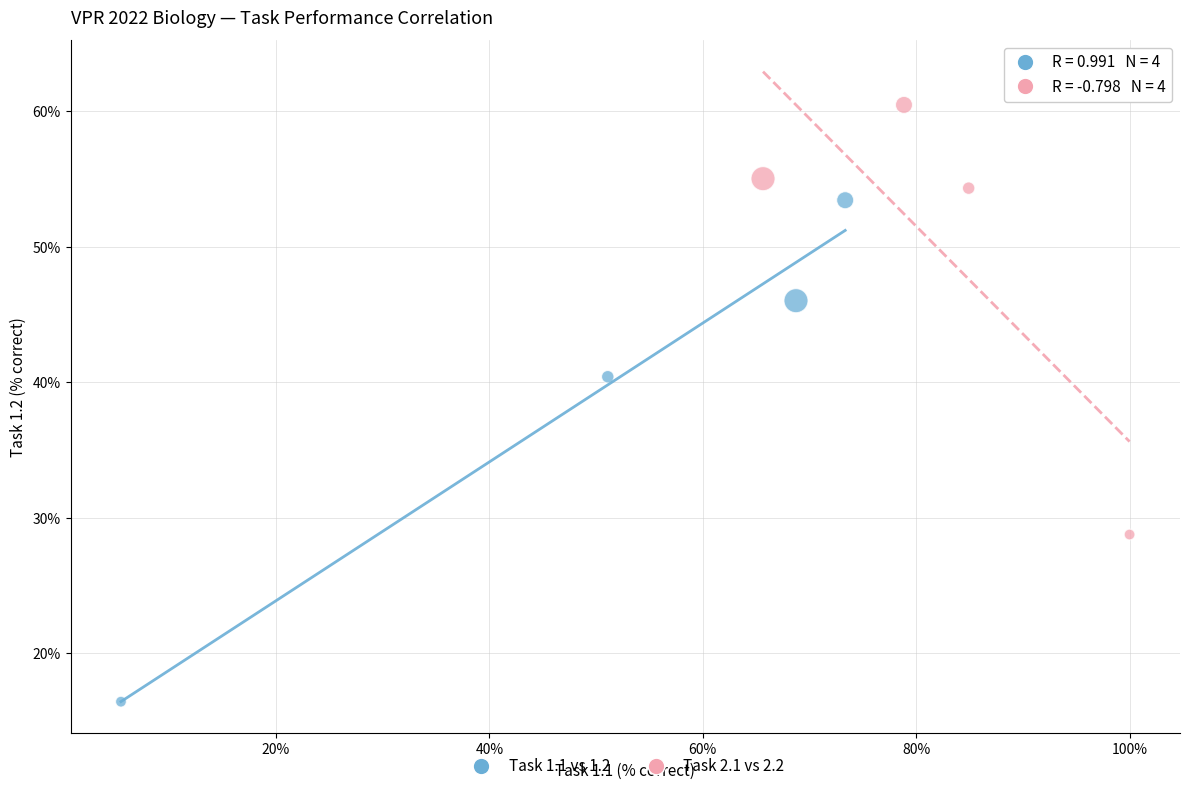

What are all the series names shown in the legend?

Task 1.1 vs 1.2, Task 2.1 vs 2.2